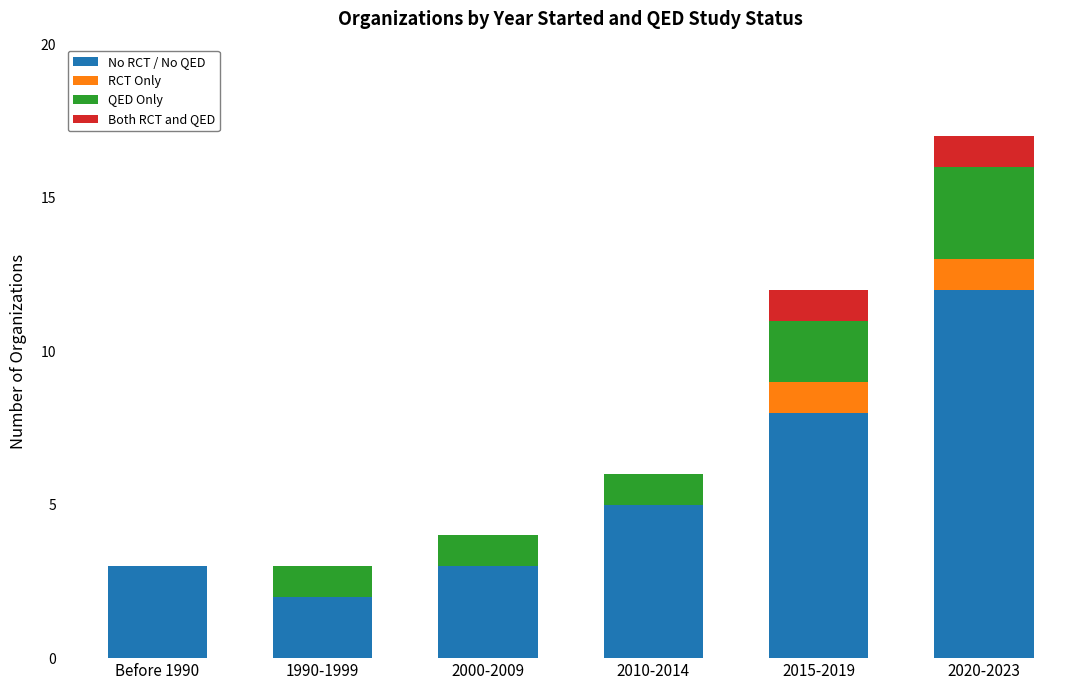

At which label is No RCT / No QED closest to 7?

2015-2019